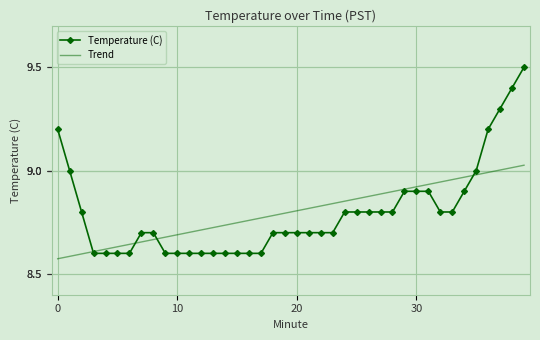

What is the difference between the maximum and minimum values in the Temperature (C) series?

0.9